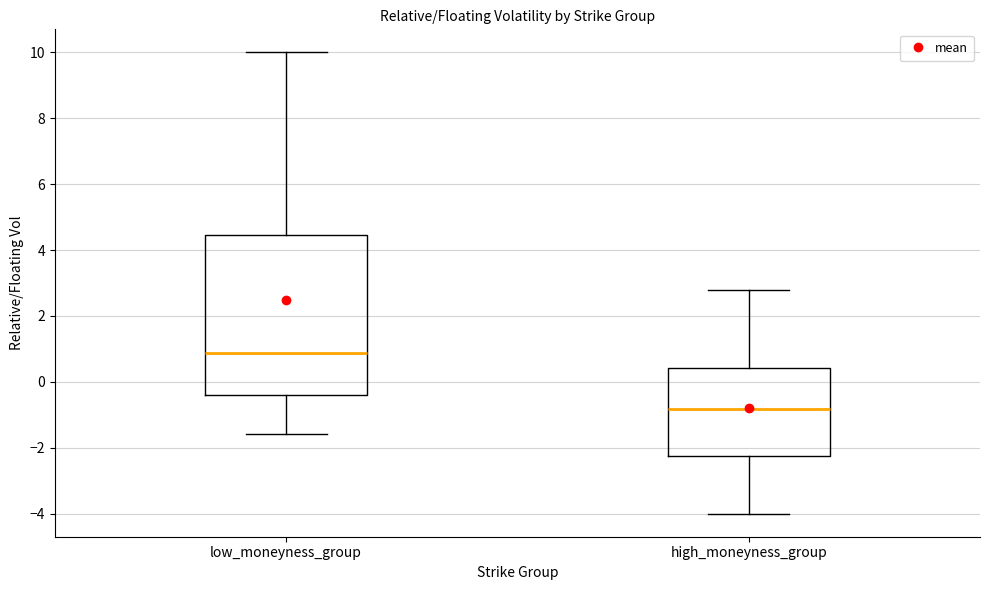

Reading left to right, transcribe this box plot: for each box, give where its median line is, the range the box spans, and where its two whiskers end, as read against the y-axis. The values are not printed on the chart, so give them approximately, as read against the axis.

low_moneyness_group: median 0.8, box -0.4 to 4.4, whiskers -1.6 to 10.0
high_moneyness_group: median -0.8, box -2.2 to 0.4, whiskers -4.0 to 2.8